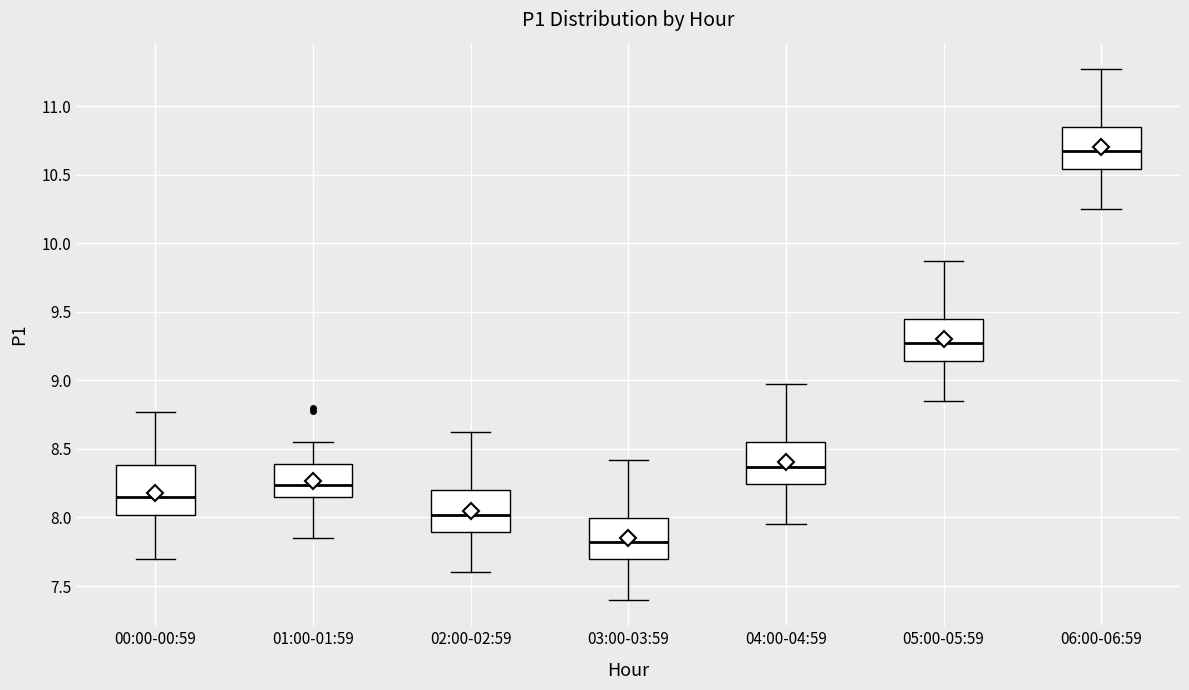

Reading left to right, transcribe this box plot: for each box, give where its median line is, the range the box spans, and where its two whiskers end, as read against the y-axis. The values are not printed on the chart, so give them approximately, as read against the axis.

00:00-00:59: median 8.15, box 8.00 to 8.40, whiskers 7.70 to 8.75
01:00-01:59: median 8.25, box 8.15 to 8.40, whiskers 7.85 to 8.55
02:00-02:59: median 8.00, box 7.90 to 8.20, whiskers 7.60 to 8.60
03:00-03:59: median 7.80, box 7.70 to 8.00, whiskers 7.40 to 8.40
04:00-04:59: median 8.35, box 8.25 to 8.55, whiskers 7.95 to 8.95
05:00-05:59: median 9.25, box 9.15 to 9.45, whiskers 8.85 to 9.85
06:00-06:59: median 10.65, box 10.55 to 10.85, whiskers 10.25 to 11.25